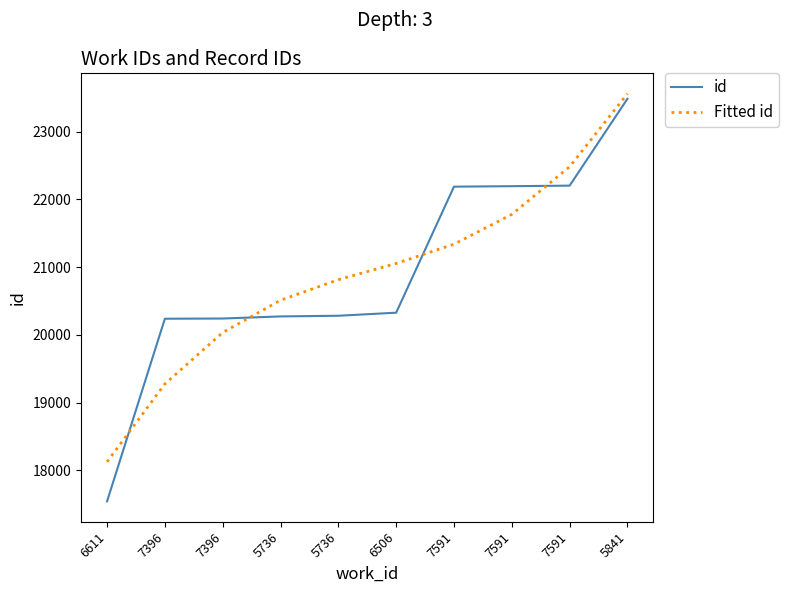

List the series in order of their overall mean, highest first.

id, Fitted id